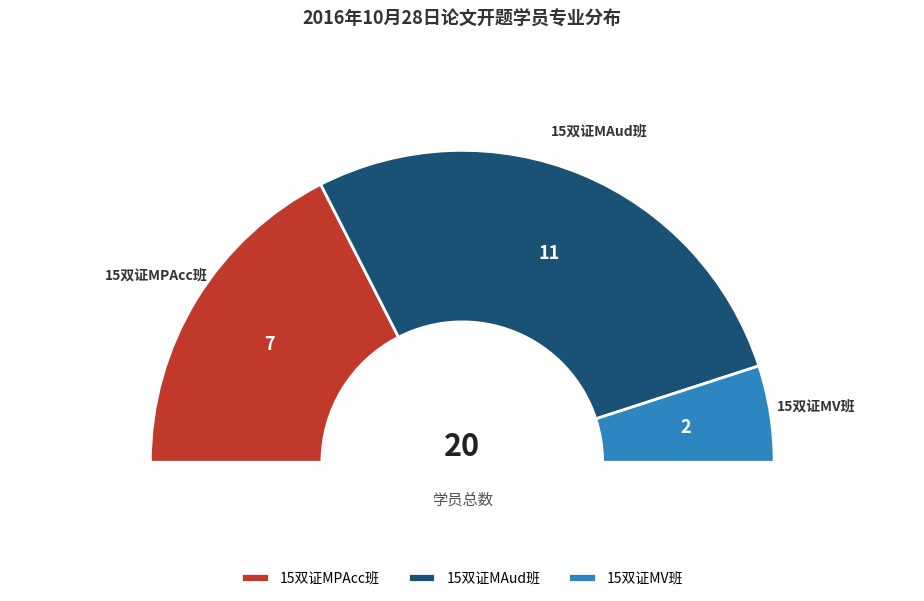

How many slices are in this pie chart?

3